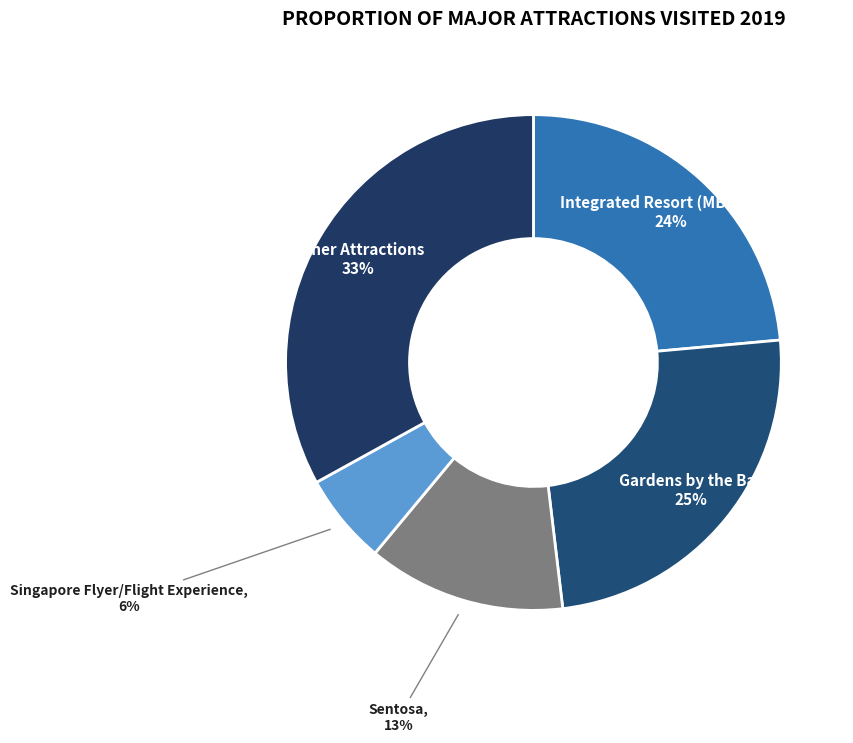

How many slices are in this pie chart?

5